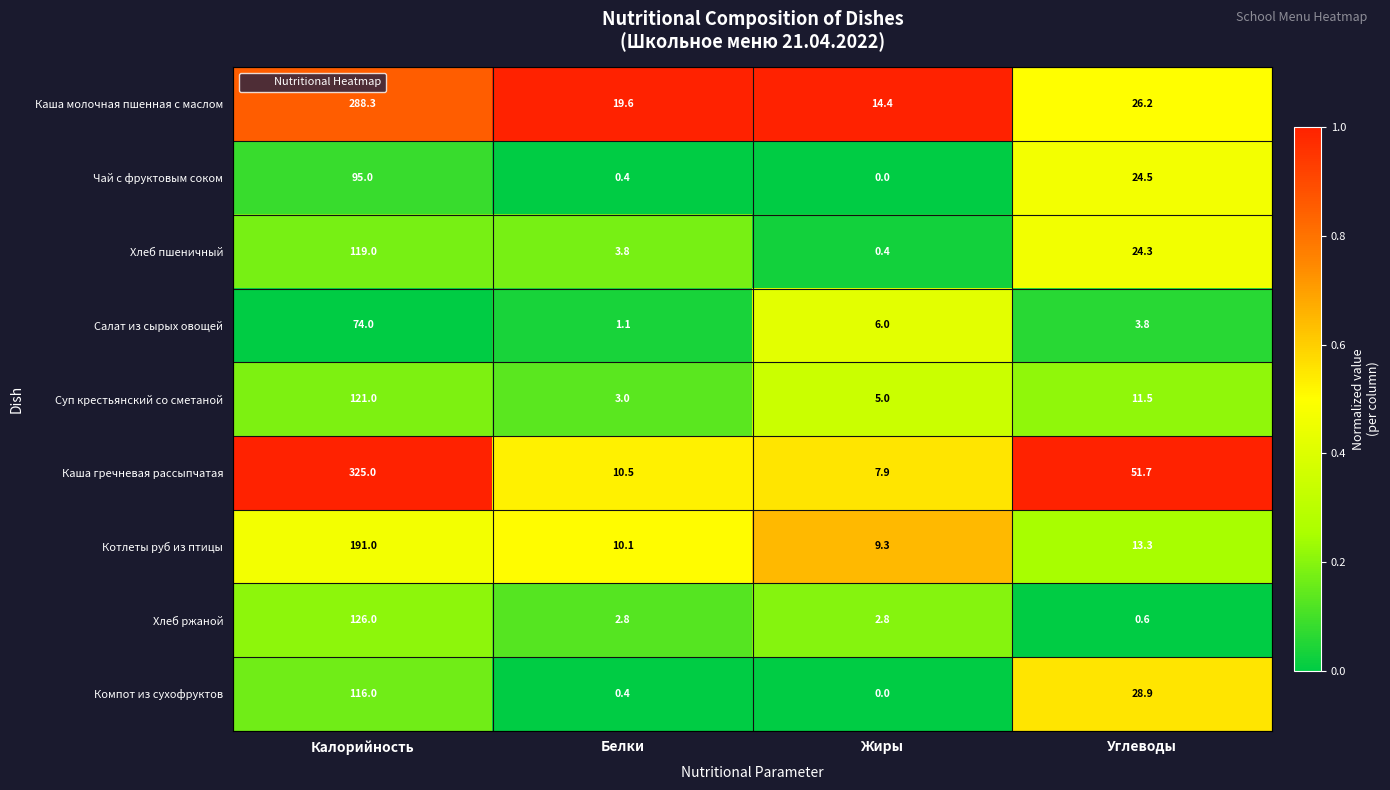

What value does the Каша молочная пшенная с маслом series have at Калорийность?

288.3